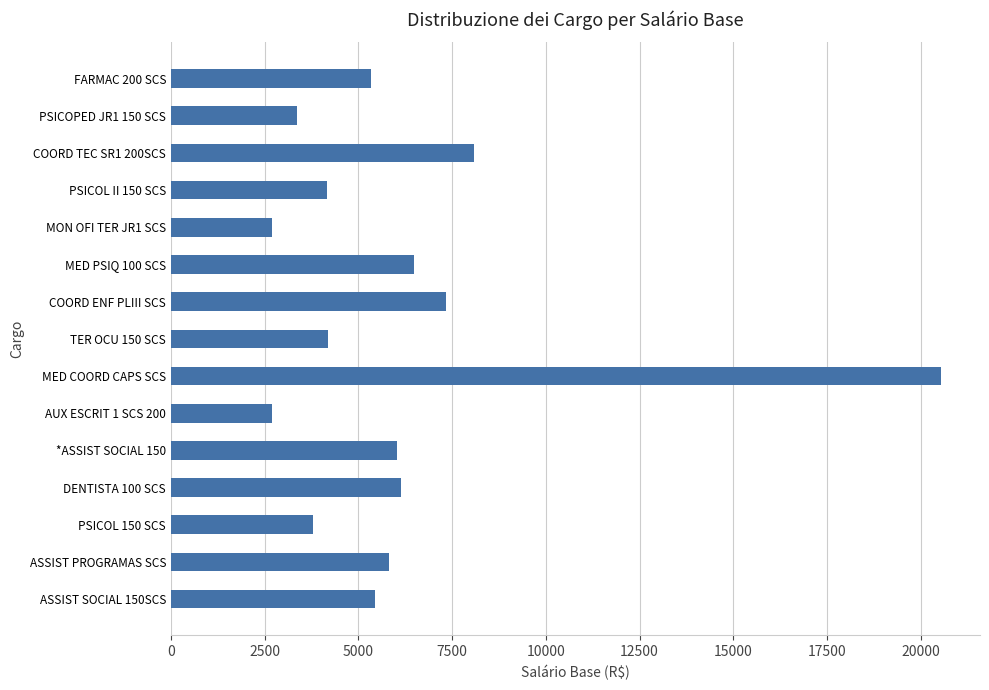

At which label is the value closest to 11620?

COORD TEC SR1 200SCS